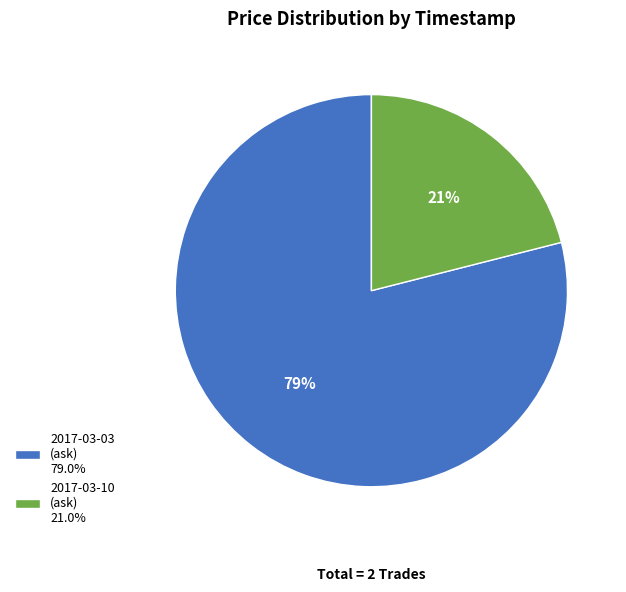

Count the number of slices in the pie.

2